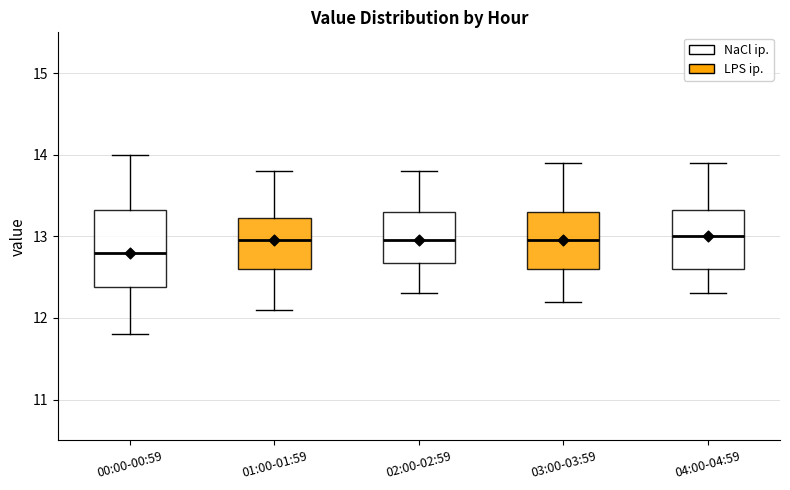

Reading left to right, read every box against the y-axis: the position of its median line, the range the box covers, and the ends of its whiskers. The values are not printed on the chart, so give them approximately, as read against the axis.

00:00-00:59: median 12.8, box 12.4 to 13.3, whiskers 11.8 to 14.0
01:00-01:59: median 13.0, box 12.6 to 13.2, whiskers 12.1 to 13.8
02:00-02:59: median 13.0, box 12.7 to 13.3, whiskers 12.3 to 13.8
03:00-03:59: median 13.0, box 12.6 to 13.3, whiskers 12.2 to 13.9
04:00-04:59: median 13.0, box 12.6 to 13.3, whiskers 12.3 to 13.9